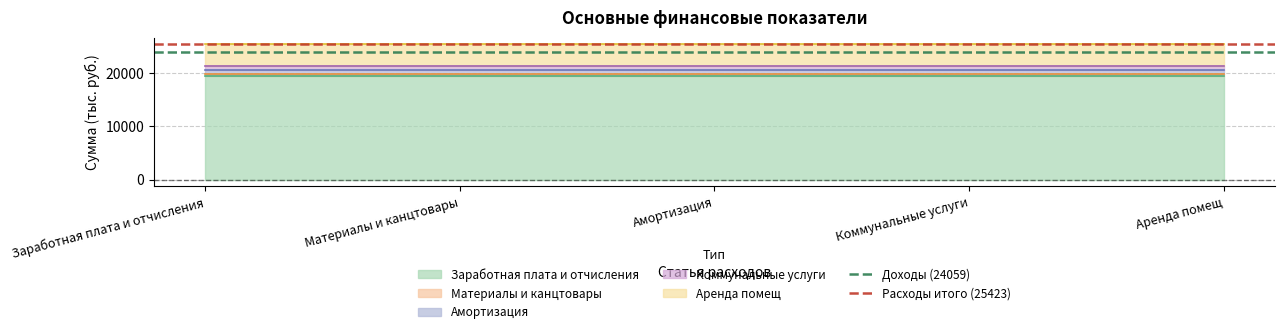

Is it true that Расходы итого (25423) equals 25423 at Материалы и канцтовары?

True